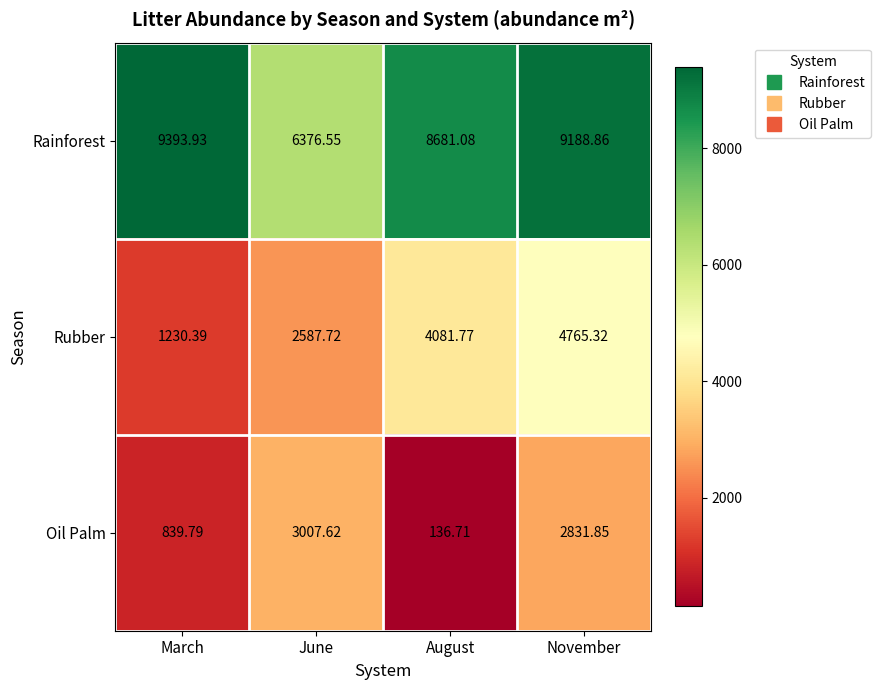

How many distinct data groups are displayed?

3